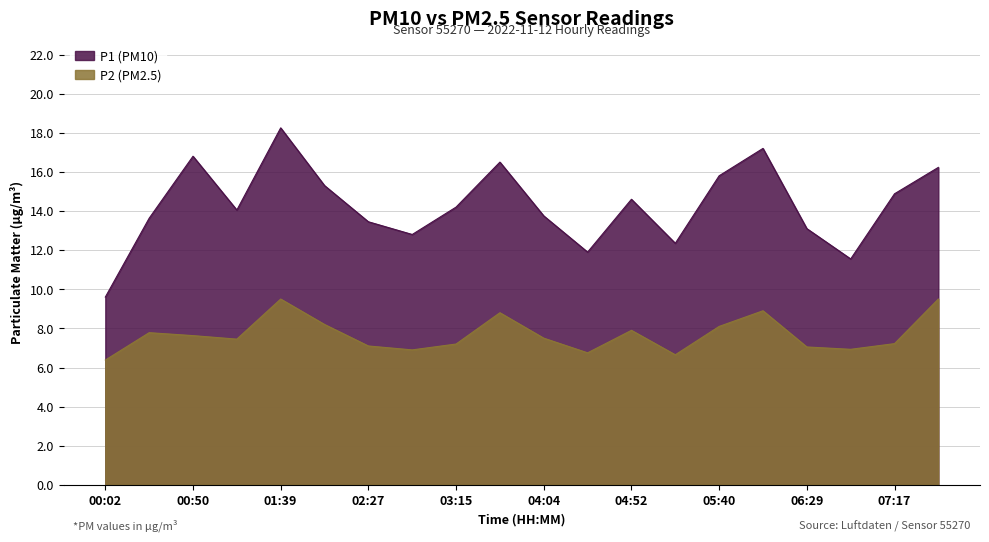

How many interior local peaks does the P2 (PM2.5) series have?

5